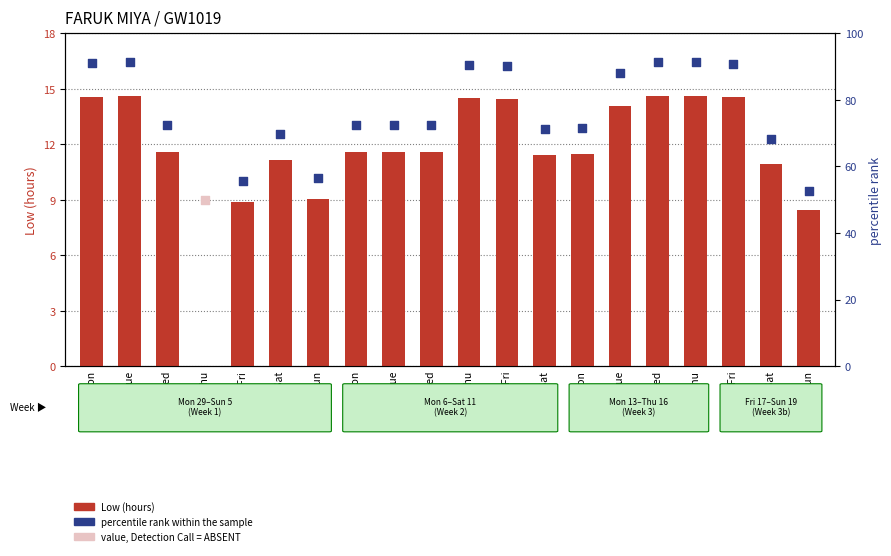

What is the ratio of the value at 15 Wed to the value at 30 Tue?

1.0